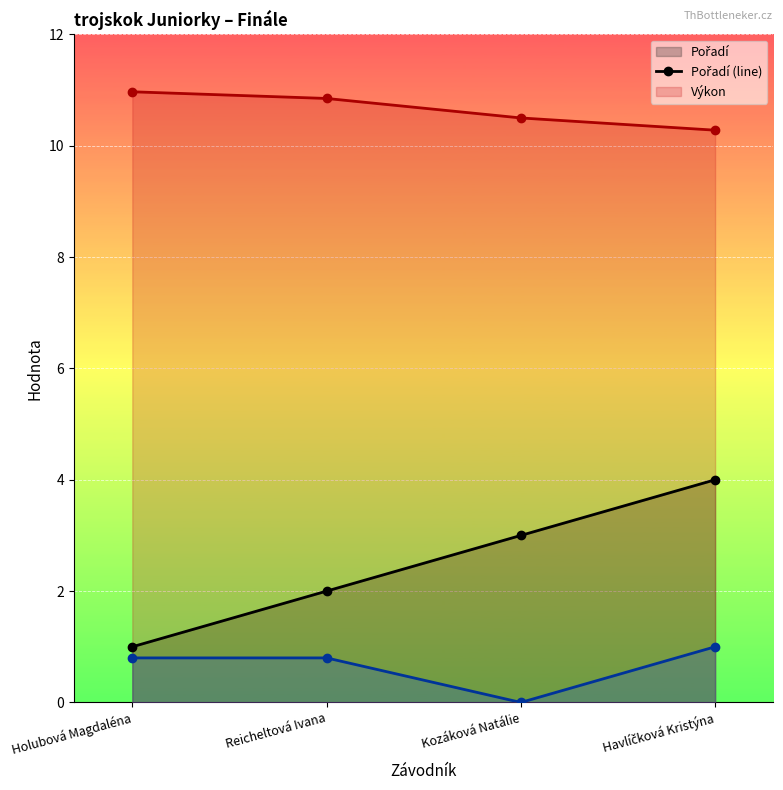

At which label is Vítr (line) closest to 0?

Kozáková Natálie